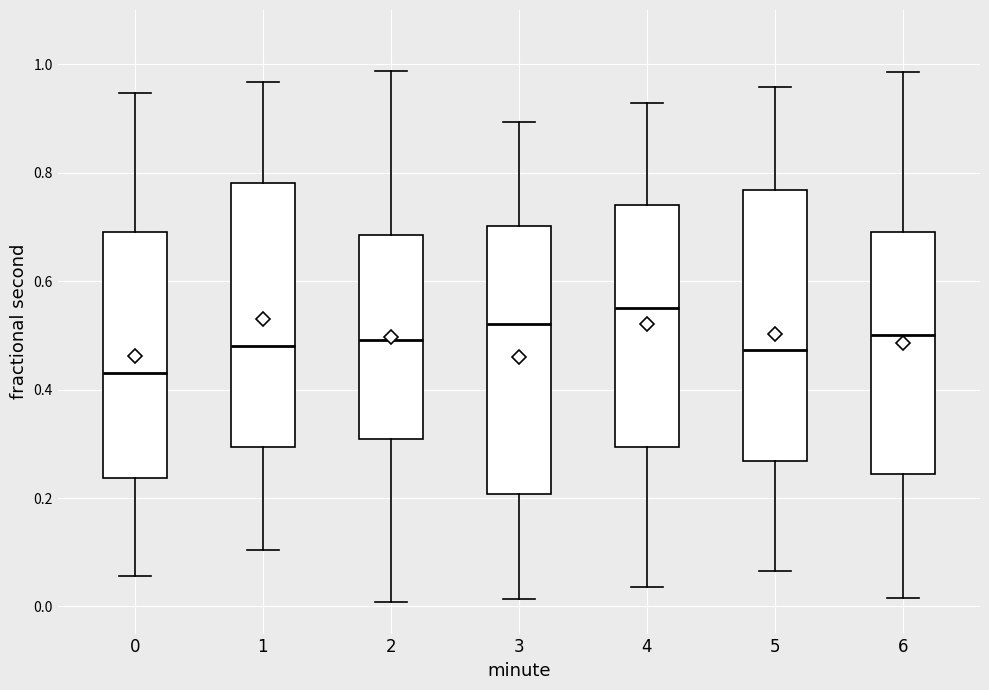

Reading left to right, read every box against the y-axis: the position of its median line, the range the box covers, and the ends of its whiskers. The values are not printed on the chart, so give them approximately, as read against the axis.

0: median 0.44, box 0.24 to 0.68, whiskers 0.06 to 0.94
1: median 0.48, box 0.30 to 0.78, whiskers 0.10 to 0.96
2: median 0.50, box 0.30 to 0.68, whiskers 0.00 to 0.98
3: median 0.52, box 0.20 to 0.70, whiskers 0.02 to 0.90
4: median 0.56, box 0.30 to 0.74, whiskers 0.04 to 0.92
5: median 0.48, box 0.26 to 0.76, whiskers 0.06 to 0.96
6: median 0.50, box 0.24 to 0.70, whiskers 0.02 to 0.98